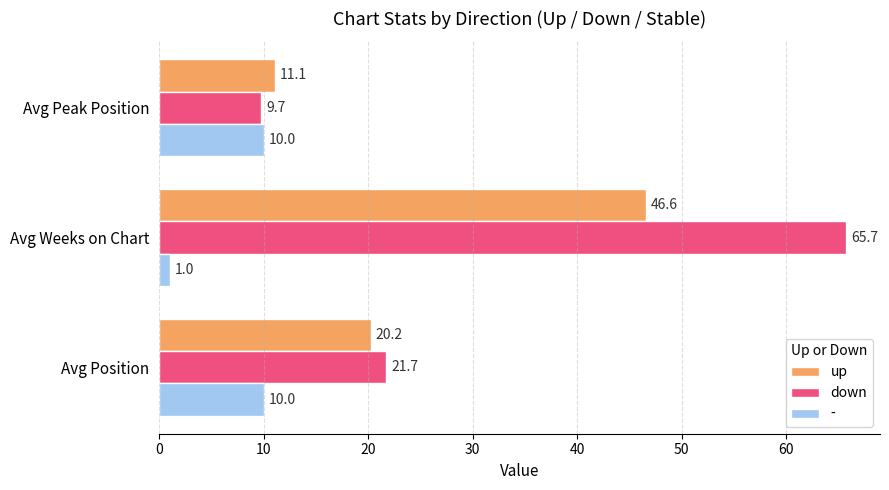

What value does the - series have at Avg Position?

10.0